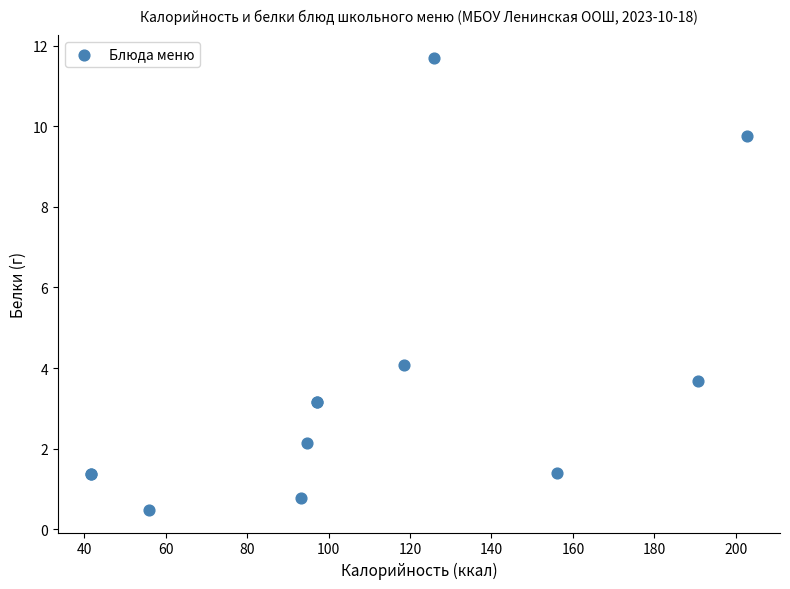

What Y value in the scatter plot is closest to 6?

4.1